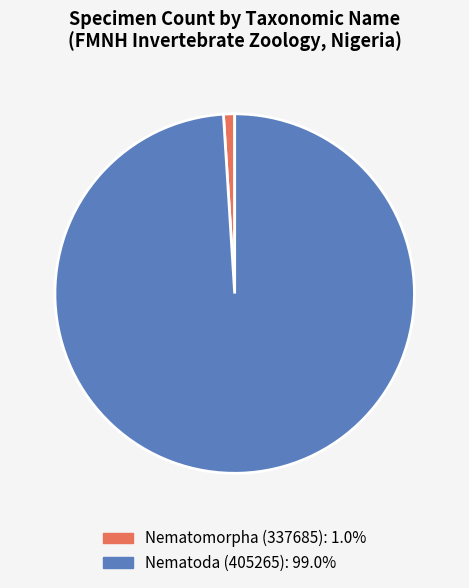

Between Nematomorpha (337685) and Nematoda (405265), which is larger?

Nematoda (405265)